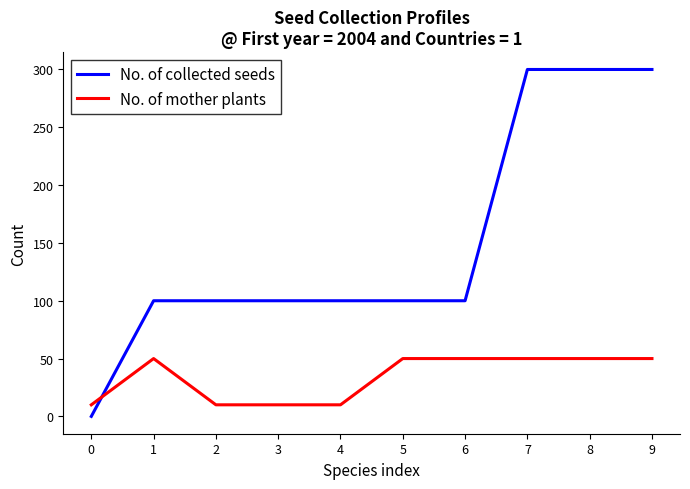

Reading right to left, transcribe all the data shown in this chart.

No. of collected seeds: 9=300	8=300	7=300	6=100	5=100	4=100	3=100	2=100	1=100	0=0
No. of mother plants: 9=50	8=50	7=50	6=50	5=50	4=10	3=10	2=10	1=50	0=10